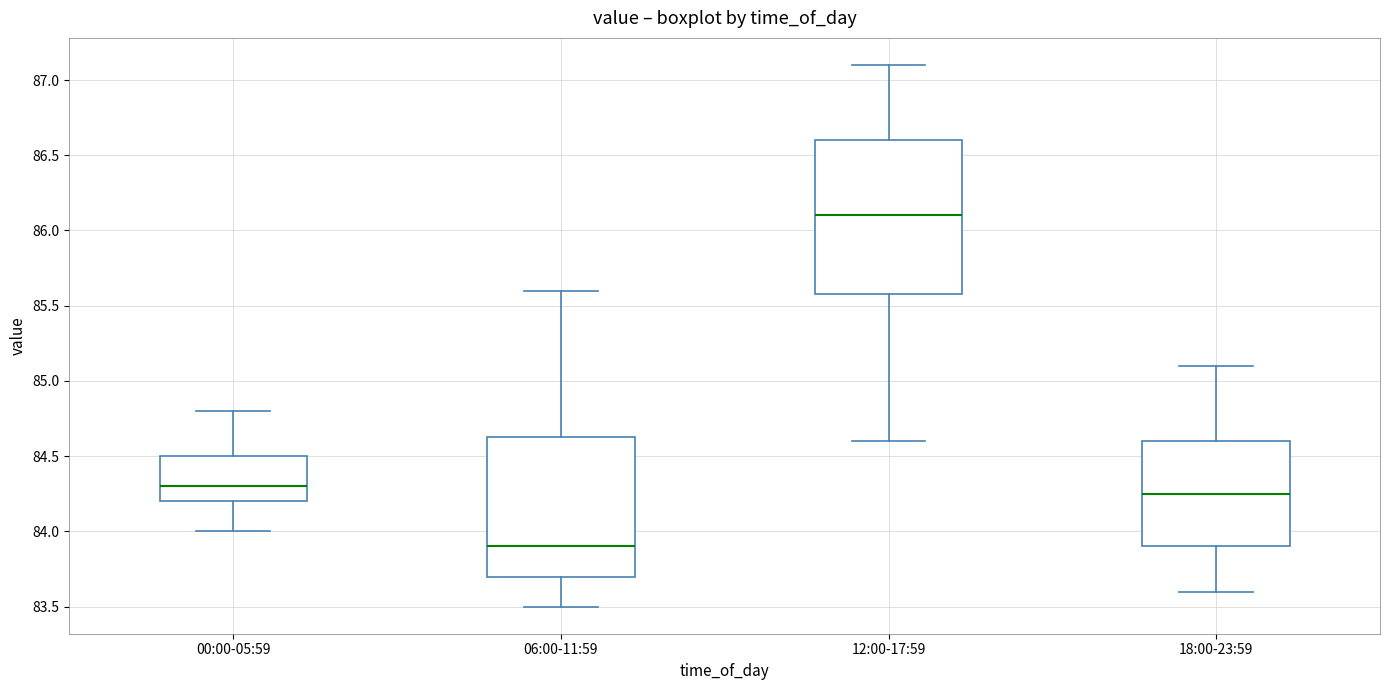

Where does the median line of the box for 12:00-17:59 sit on the y-axis? The values are not printed on the chart, so give them approximately, as read against the axis.

86.10